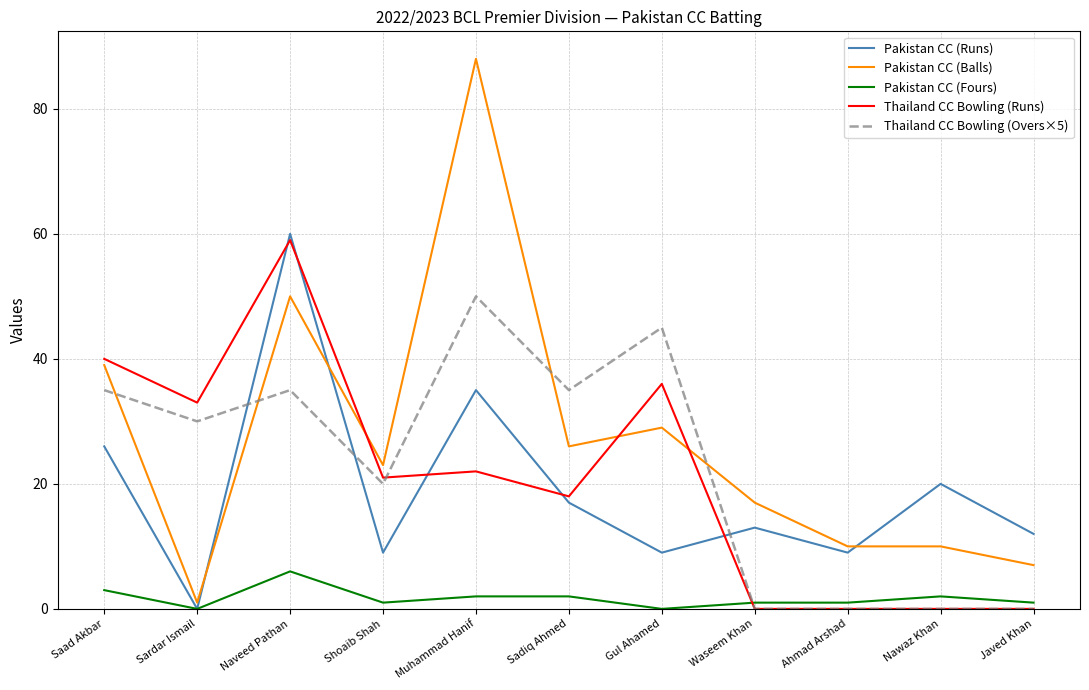

True or false: Pakistan CC (Fours) has a value of 2 at Muhammad Hanif.

True